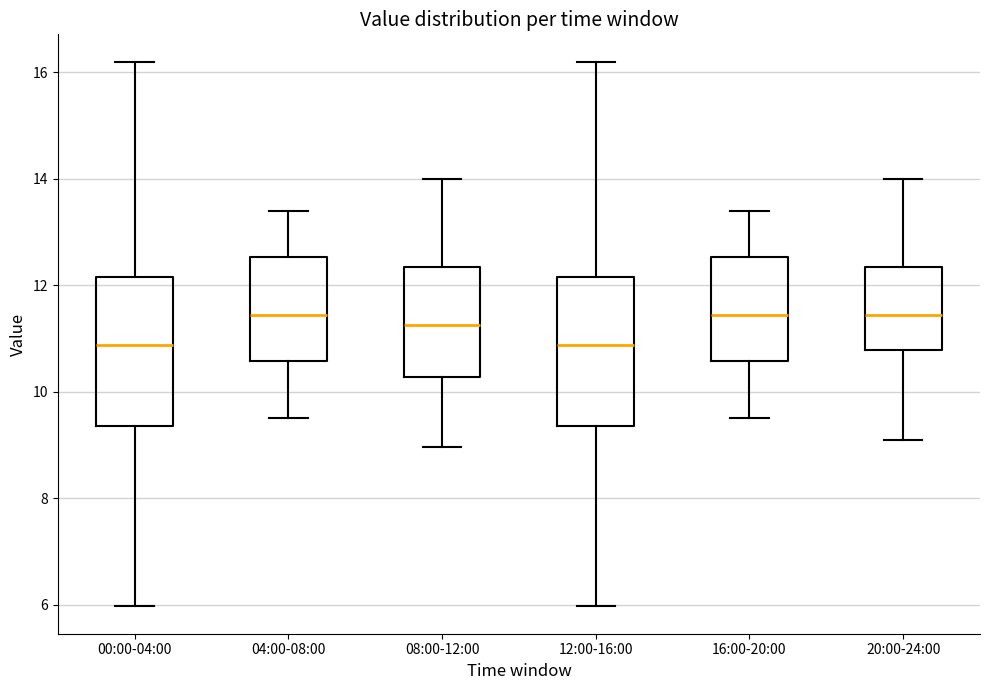

Reading left to right, transcribe this box plot: for each box, give where its median line is, the range the box spans, and where its two whiskers end, as read against the y-axis. The values are not printed on the chart, so give them approximately, as read against the axis.

00:00-04:00: median 10.8, box 9.4 to 12.2, whiskers 6.0 to 16.2
04:00-08:00: median 11.4, box 10.6 to 12.6, whiskers 9.6 to 13.4
08:00-12:00: median 11.2, box 10.2 to 12.4, whiskers 9.0 to 14.0
12:00-16:00: median 10.8, box 9.4 to 12.2, whiskers 6.0 to 16.2
16:00-20:00: median 11.4, box 10.6 to 12.6, whiskers 9.6 to 13.4
20:00-24:00: median 11.4, box 10.8 to 12.4, whiskers 9.2 to 14.0